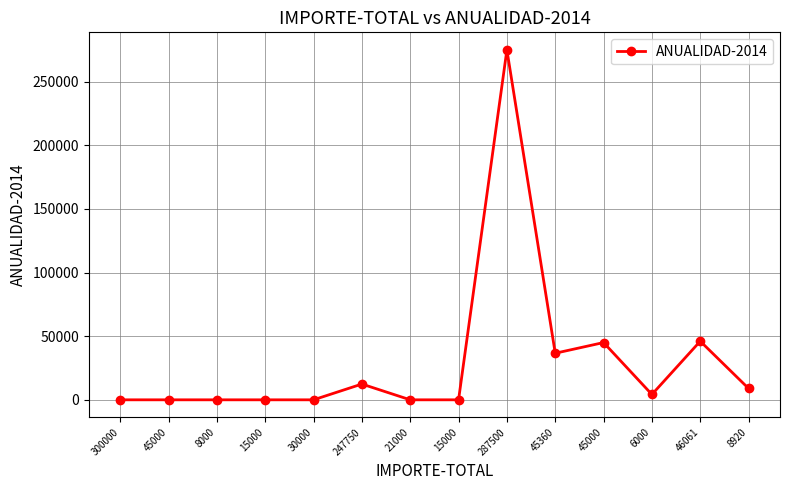

How many points are lower than both their immediate neighbors (excluding endpoints)?

2